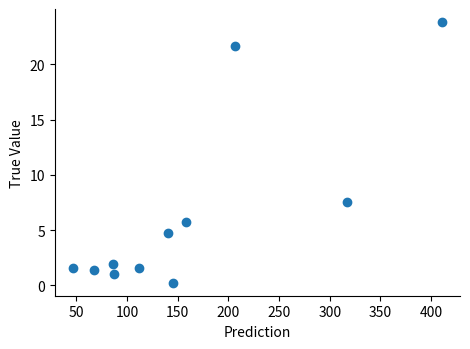

What Y value in the scatter plot is closest to 12?

7.5